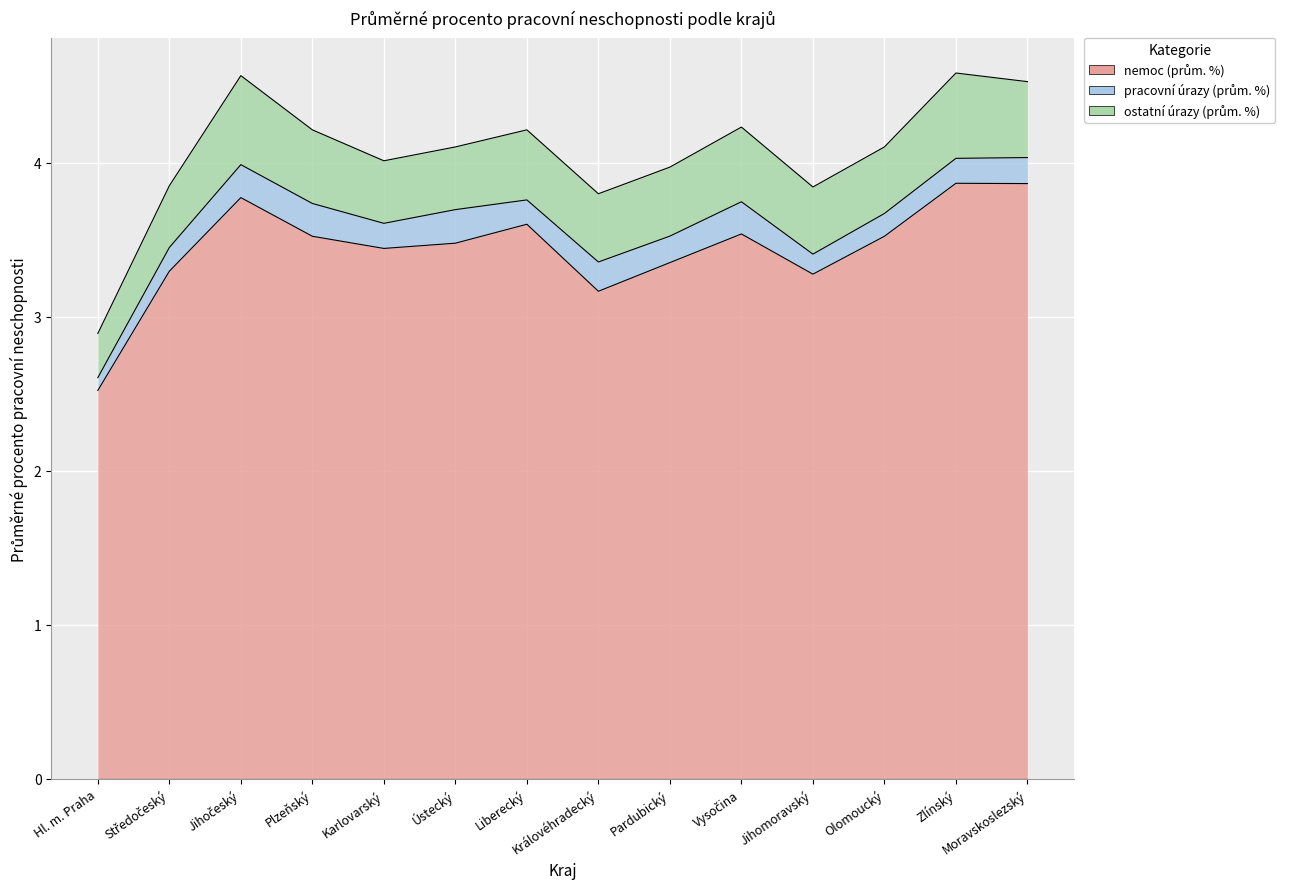

Which series has the largest total across all categories?

nemoc (prům. %)